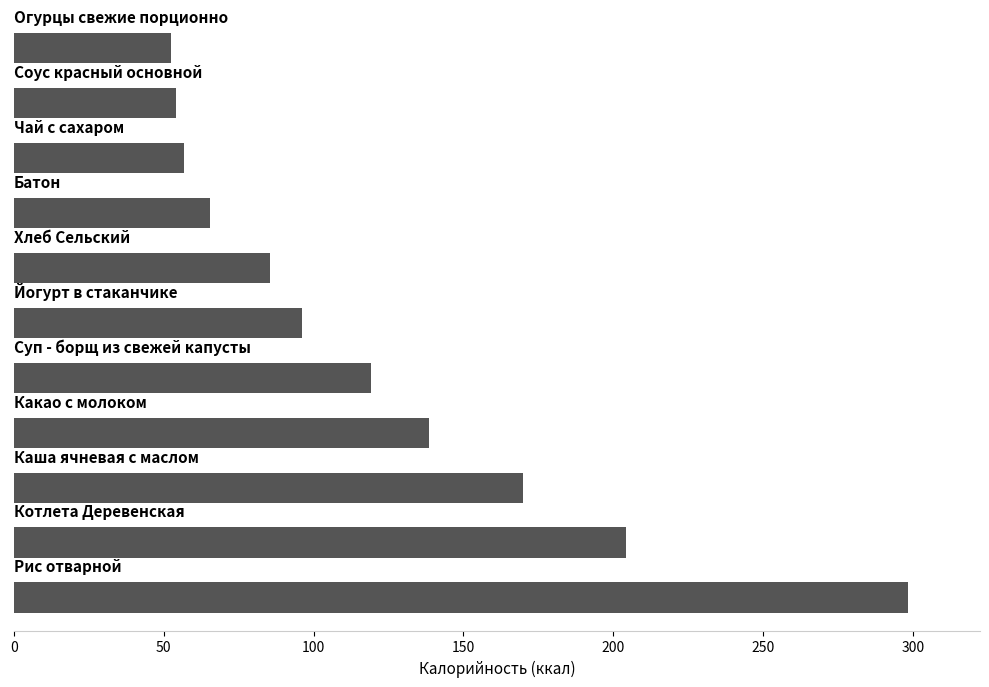

Reading bottom to top, extract all data points from this chart.

298.5	204.2	170.0	138.6	119.2	96.0	85.6	65.5	56.8	54.0	52.4